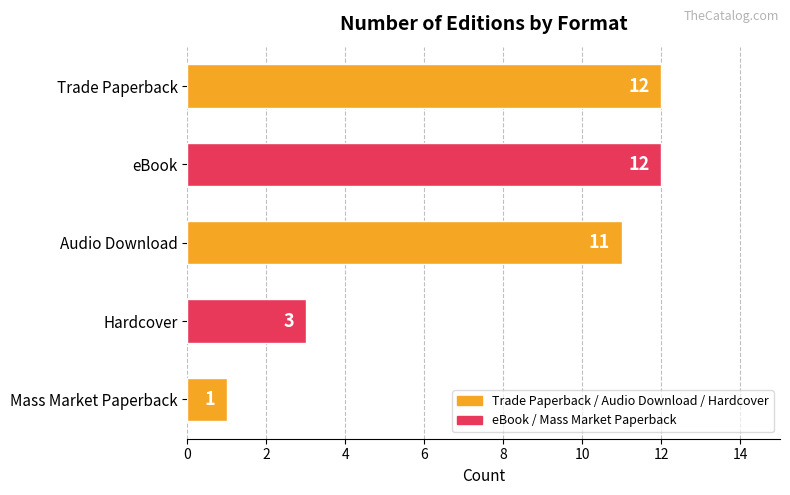

Between eBook and Audio Download, which is larger?

eBook